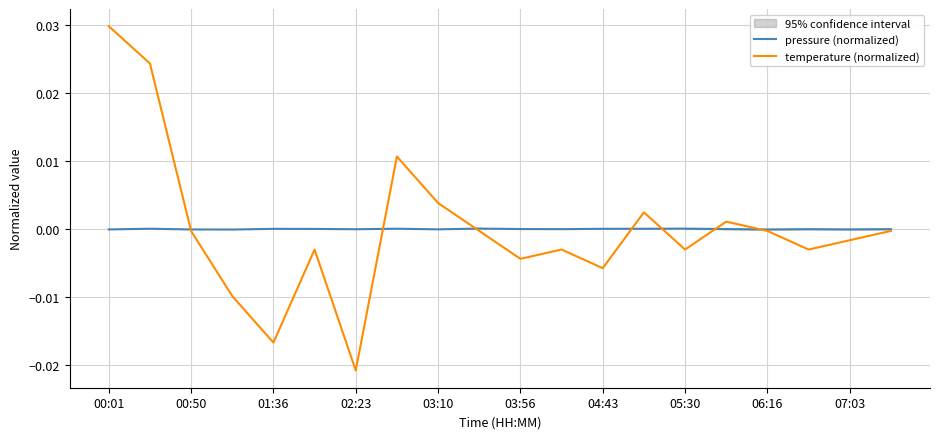

True or false: temperature (normalized) has more than 1 points higher than both neighbors.

True